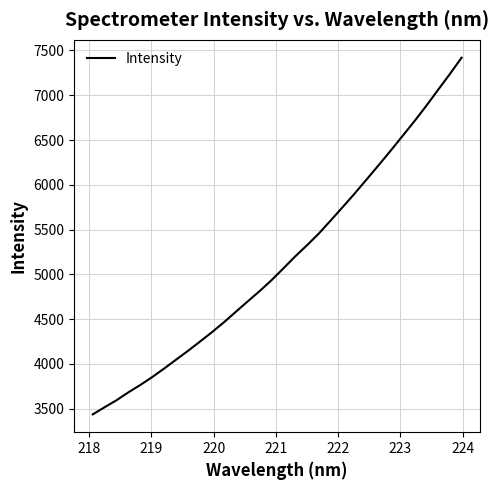

What is the greatest value displayed?

7419.1